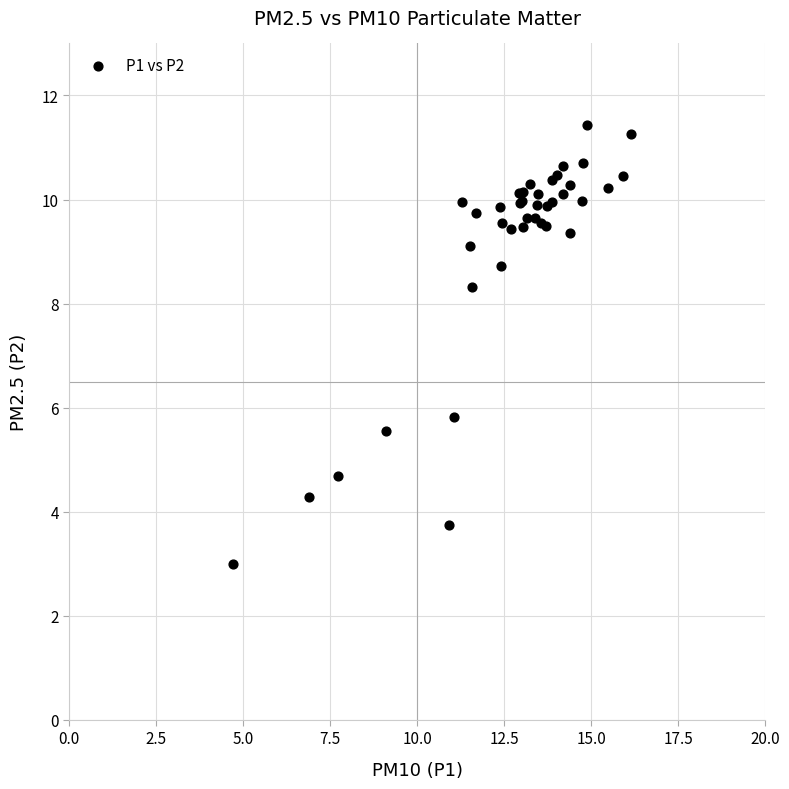

What Y value in the scatter plot is closest to 7?

5.8